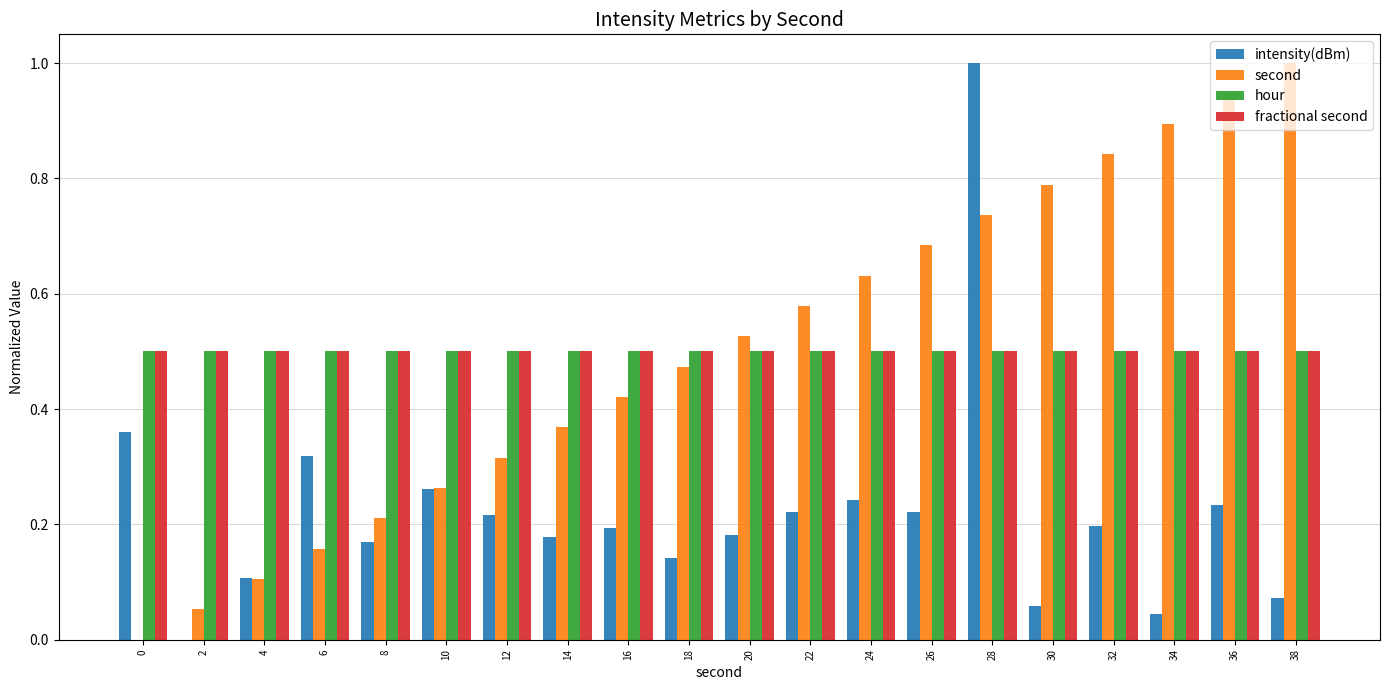

What is the sum of the hour values at 6 and 4?

1.0